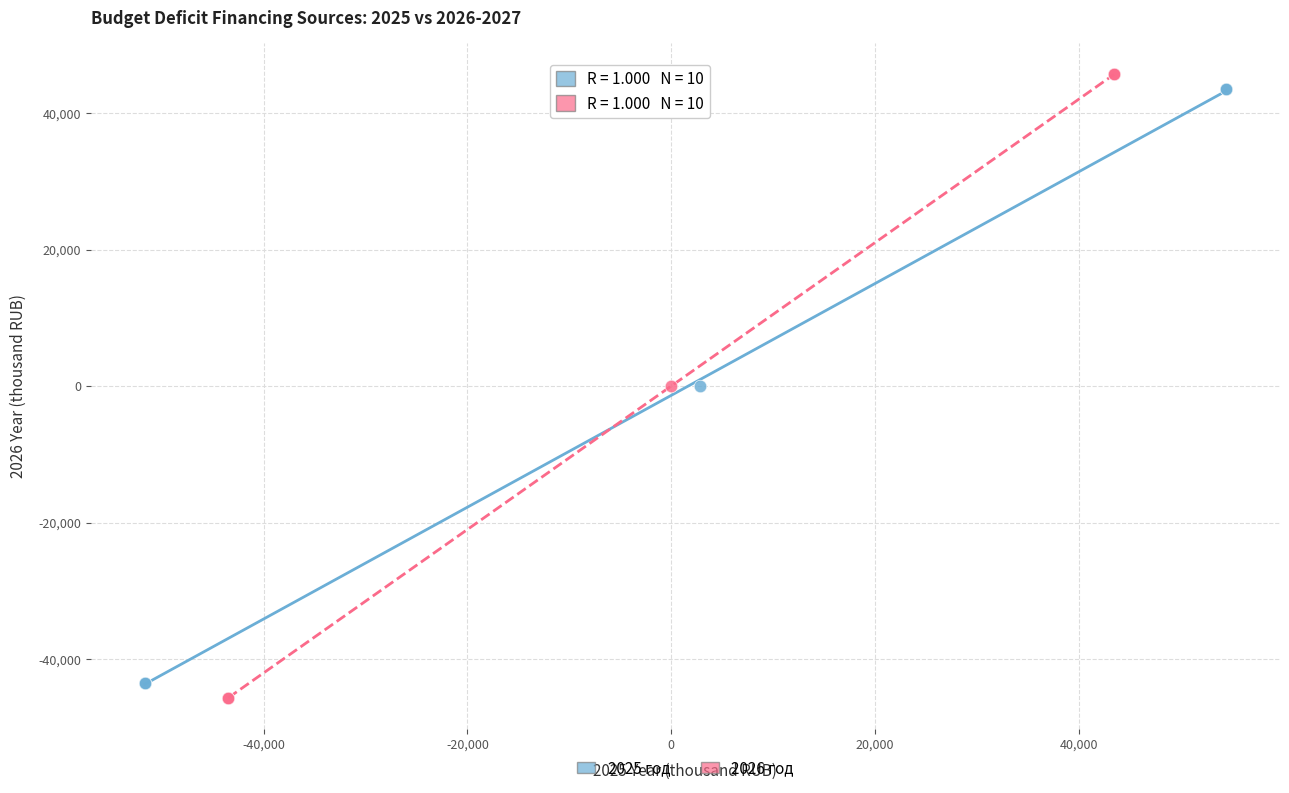

Which series reaches the maximum Y coordinate?

2026 год